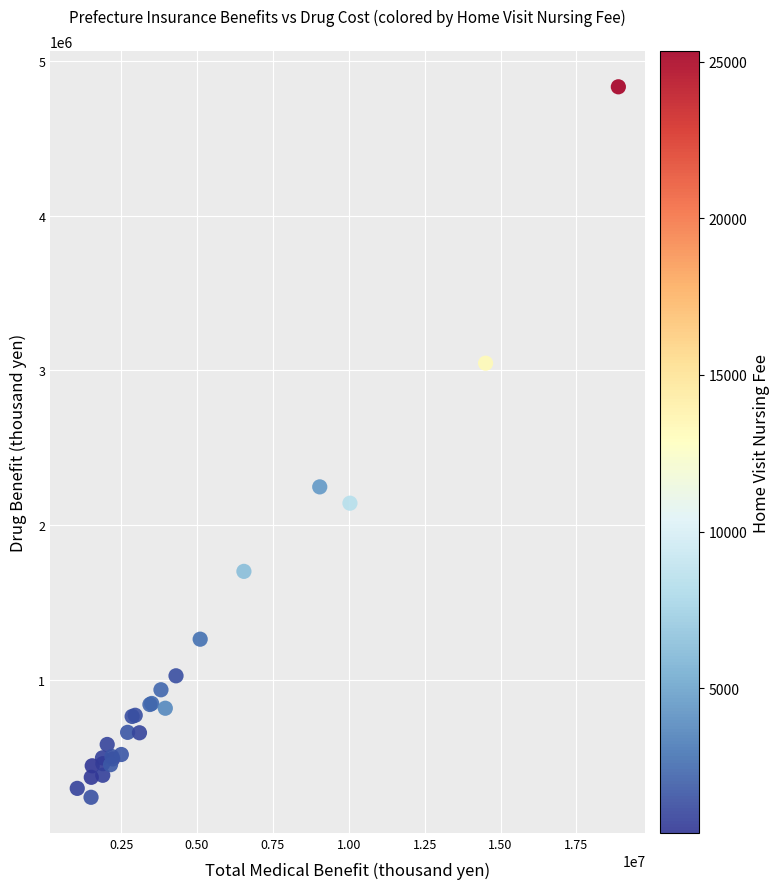

What Y value in the scatter plot is closest to 2536138?

2246377.7